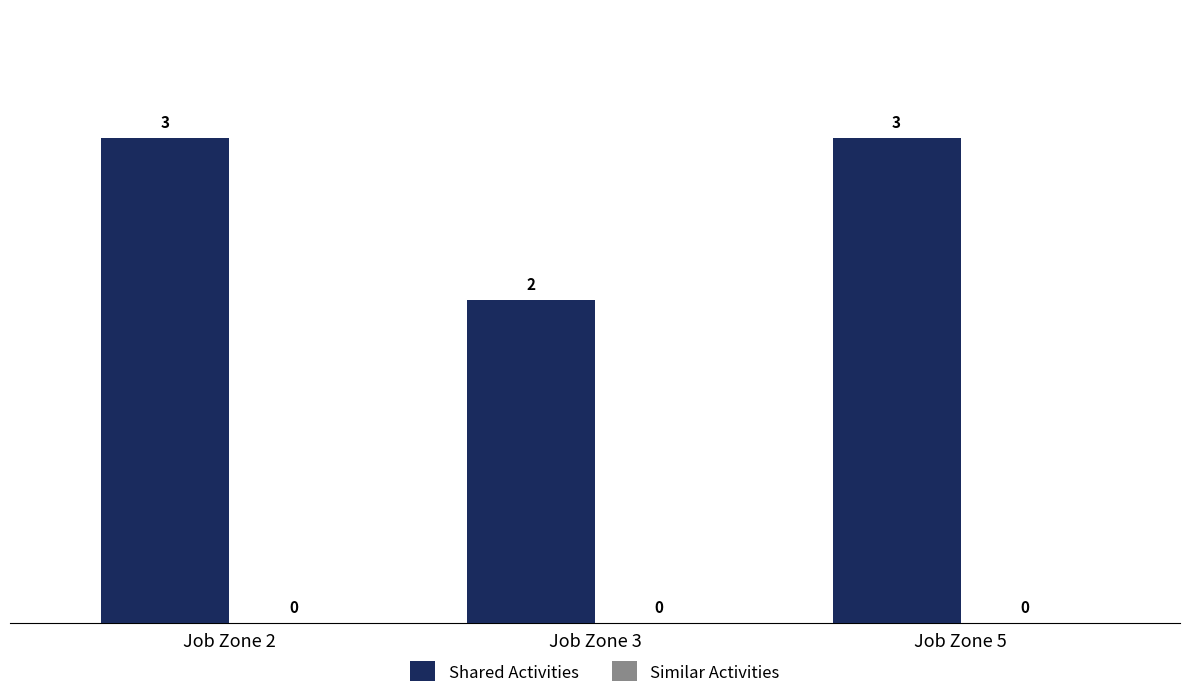

What is the value of the 2nd bar from the left?

2